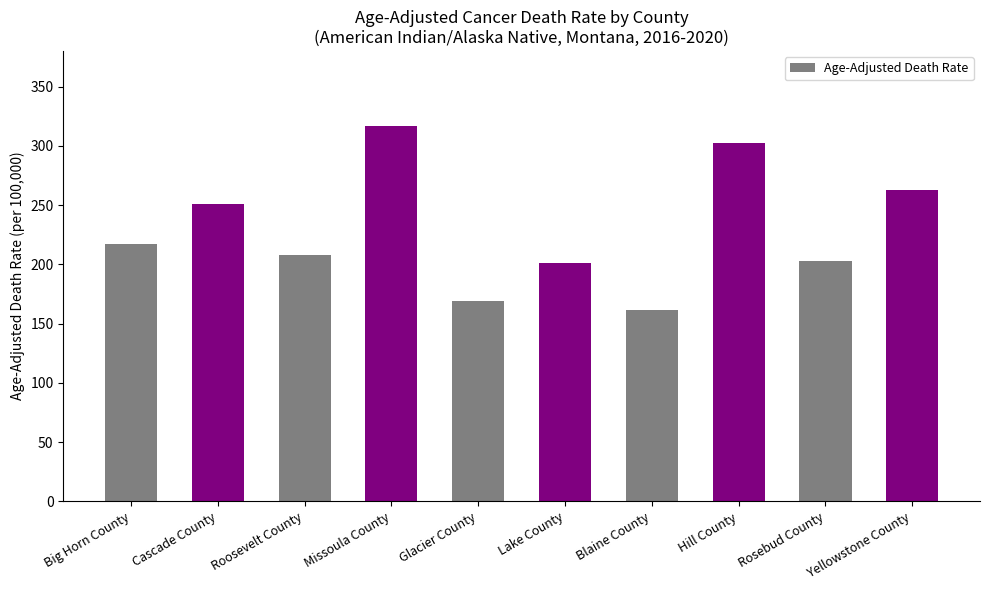

How many data points does each series have?

10